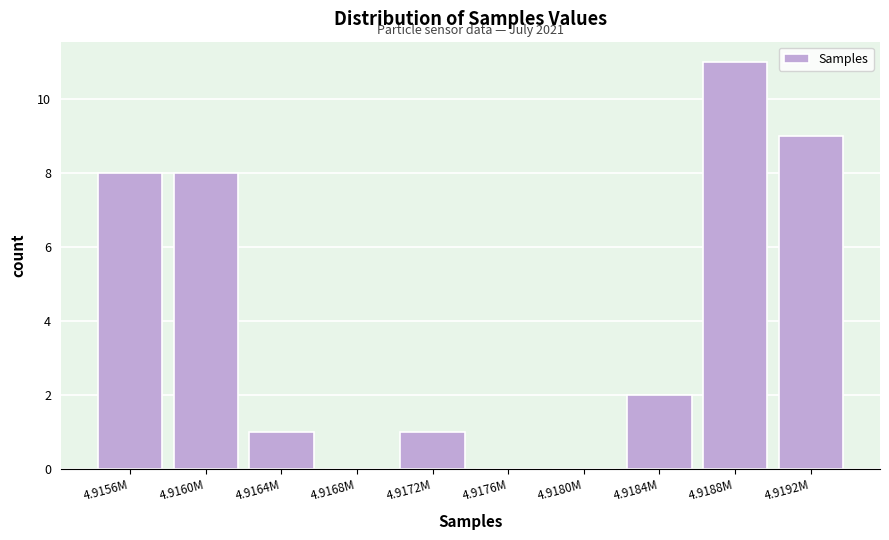

Reading right to left, list all the values displayed in this chart.

4.9192M=9	4.9188M=11	4.9184M=2	4.9180M=0	4.9176M=0	4.9172M=1	4.9168M=0	4.9164M=1	4.9160M=8	4.9156M=8